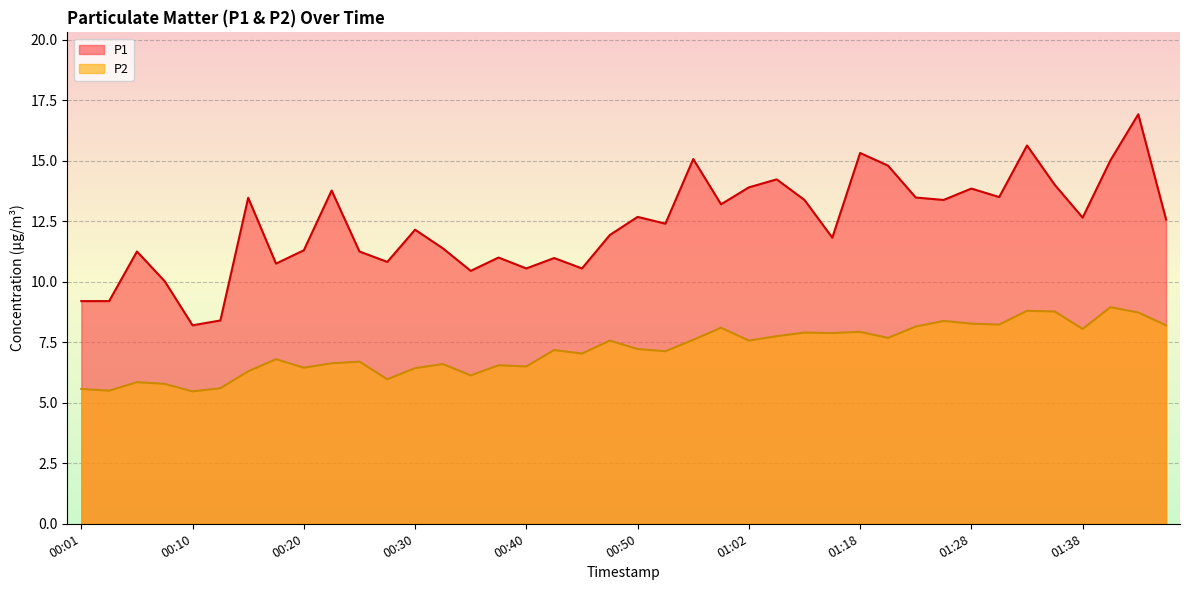

True or false: P1 has more than 2 interior local peaks.

True